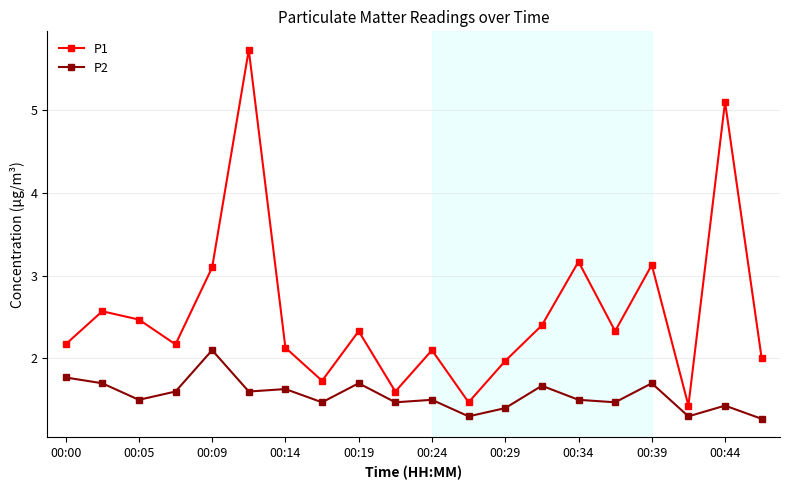

How many P2 values are between 1 and 2?

19